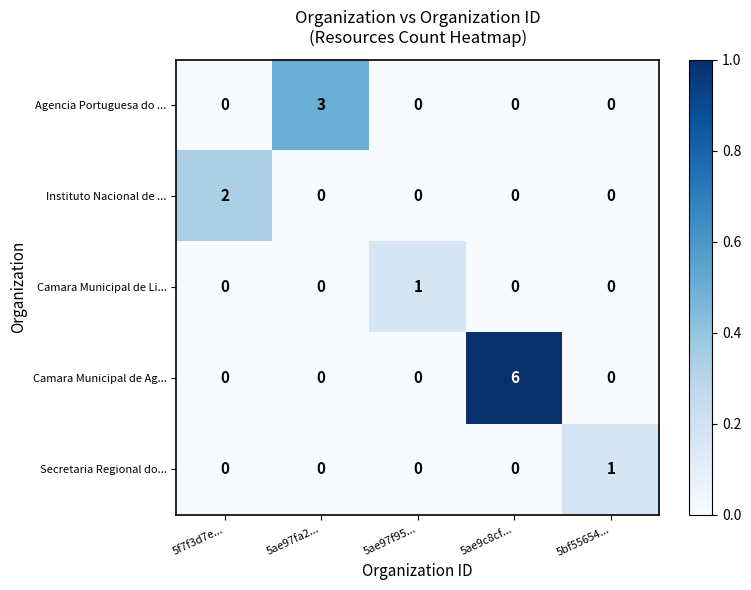

What is the maximum value shown in the chart?

6